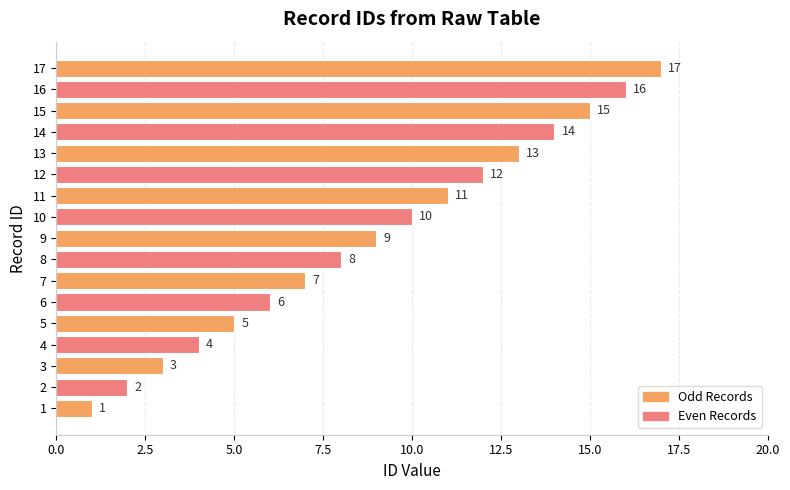

How many series are shown in this chart?

1